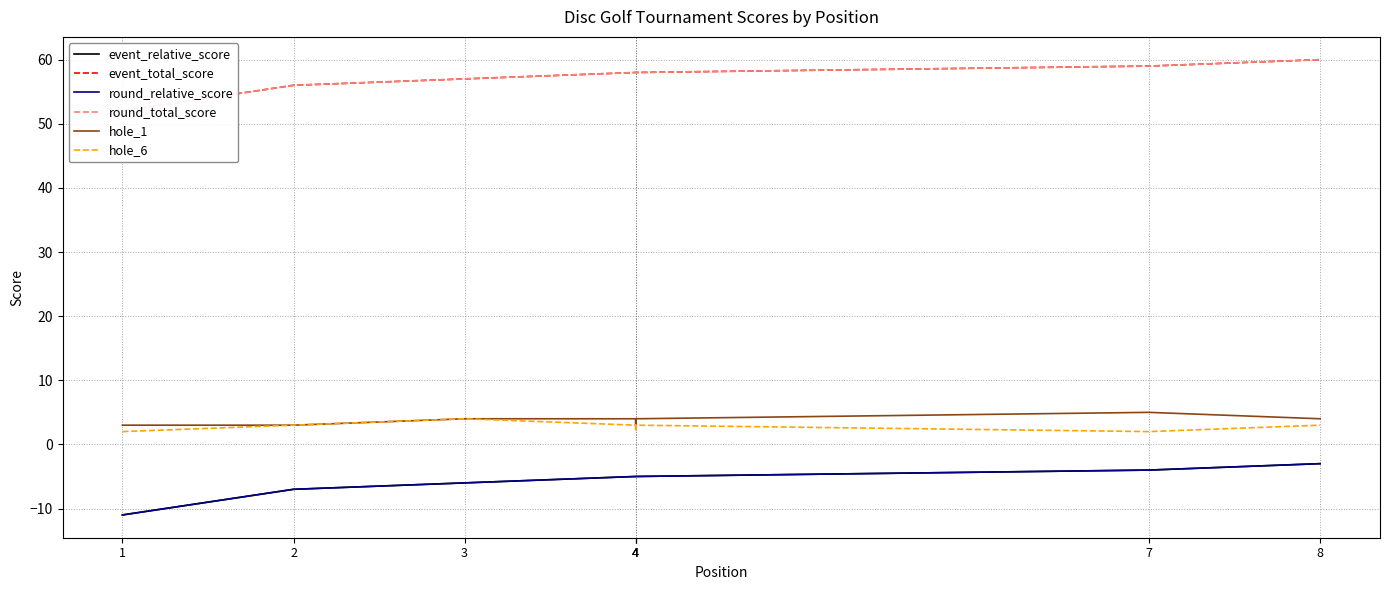

What value does the hole_1 series have at 4?

4